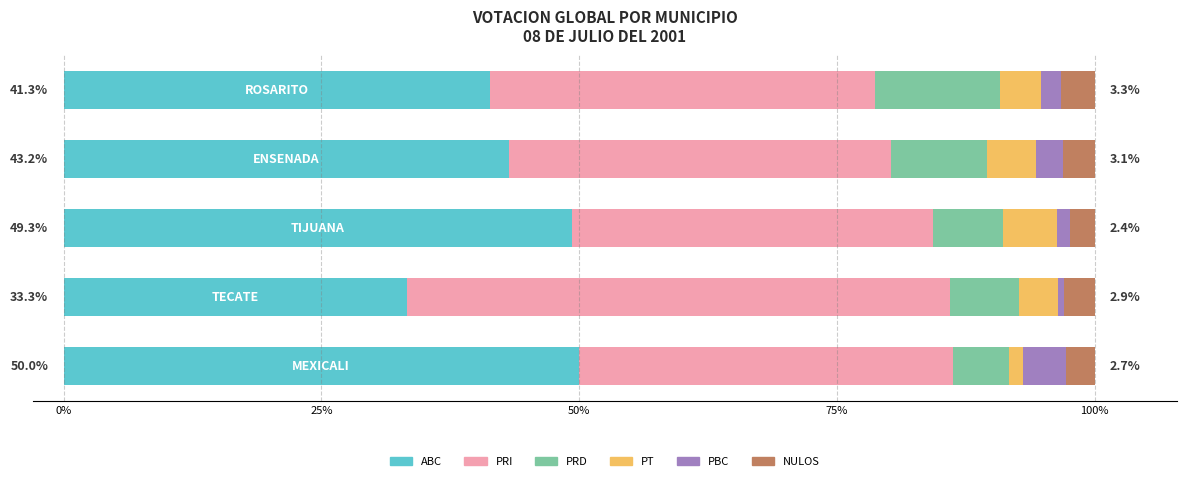

What is the difference between the second highest and minimum values in the ABC series?

16.0